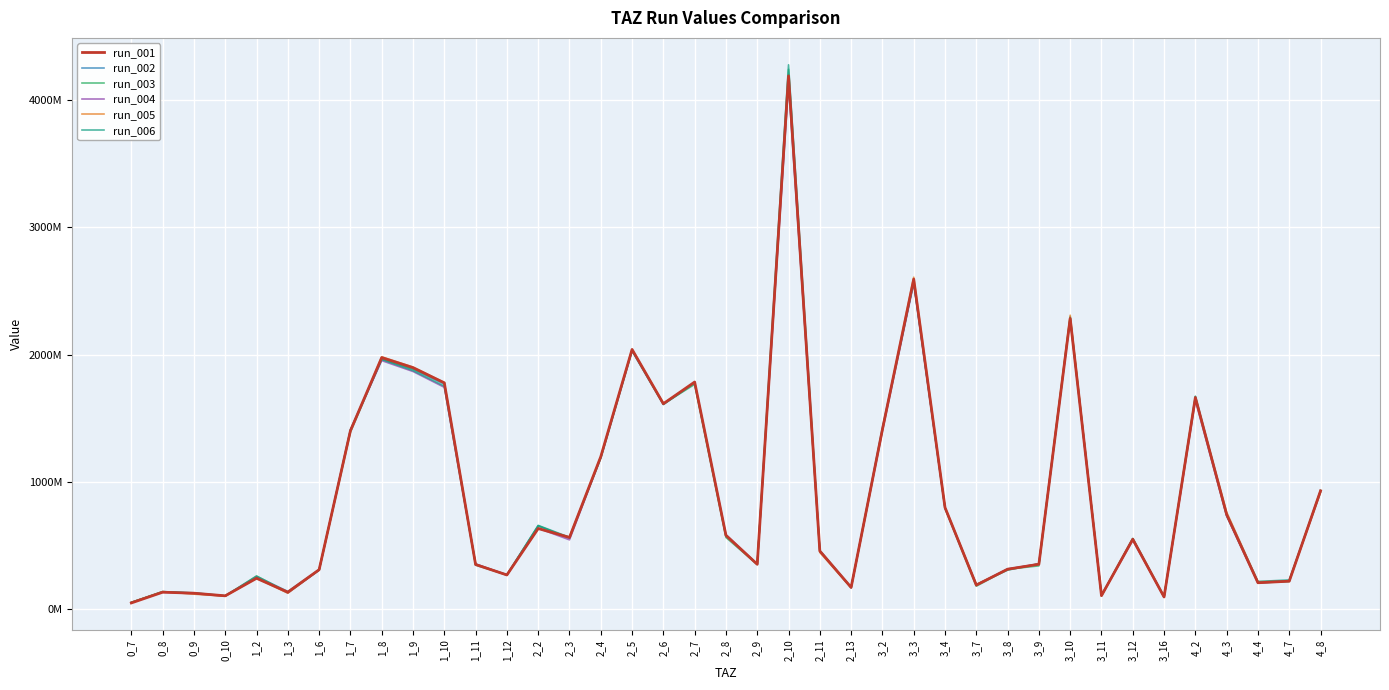

What position from the right is 3_4?

13